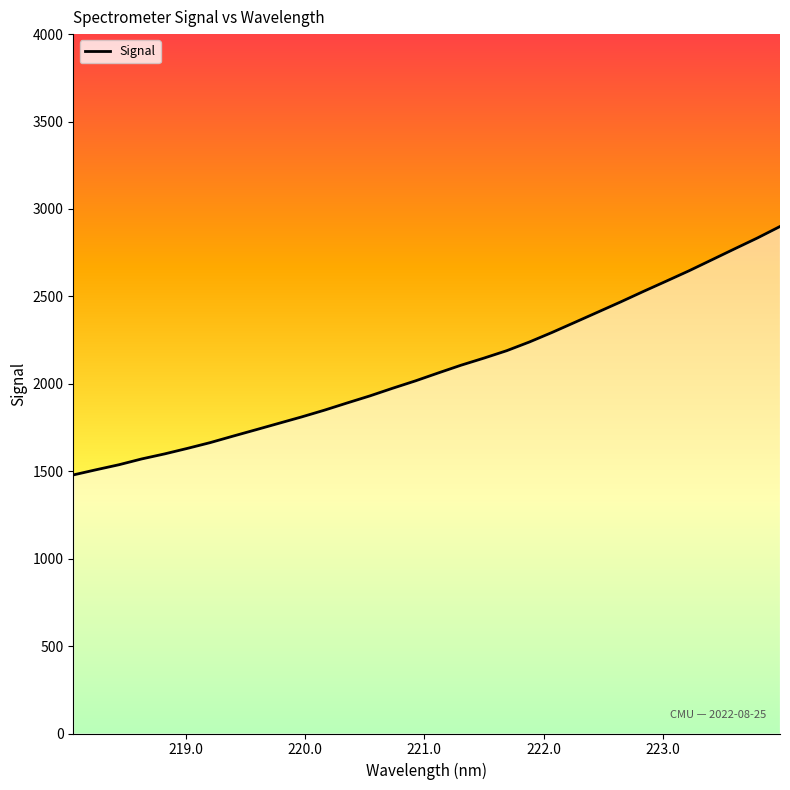

Does the chart have visible grid lines?

No